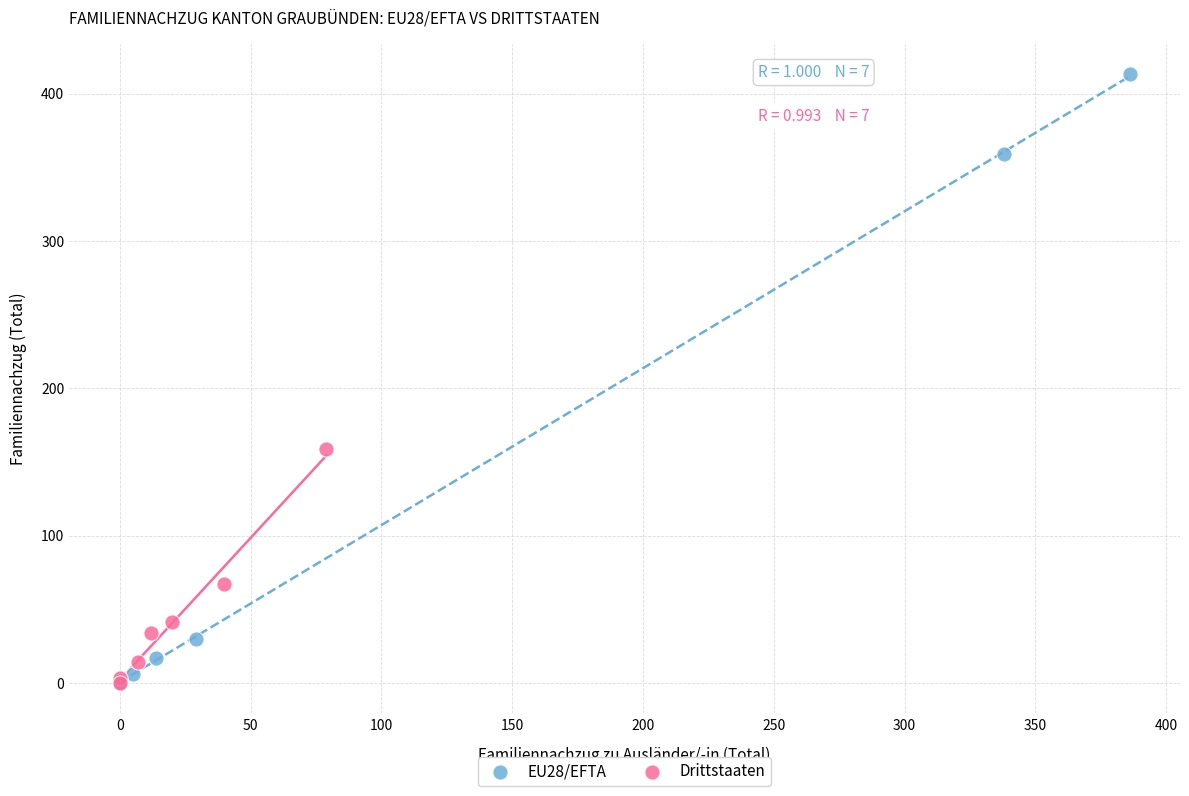

Which series reaches the maximum Y coordinate?

EU28/EFTA